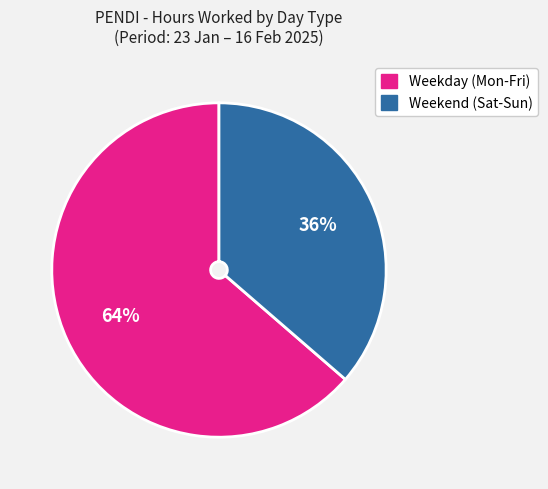

To the nearest percent, what is the average slice percentage?

50%